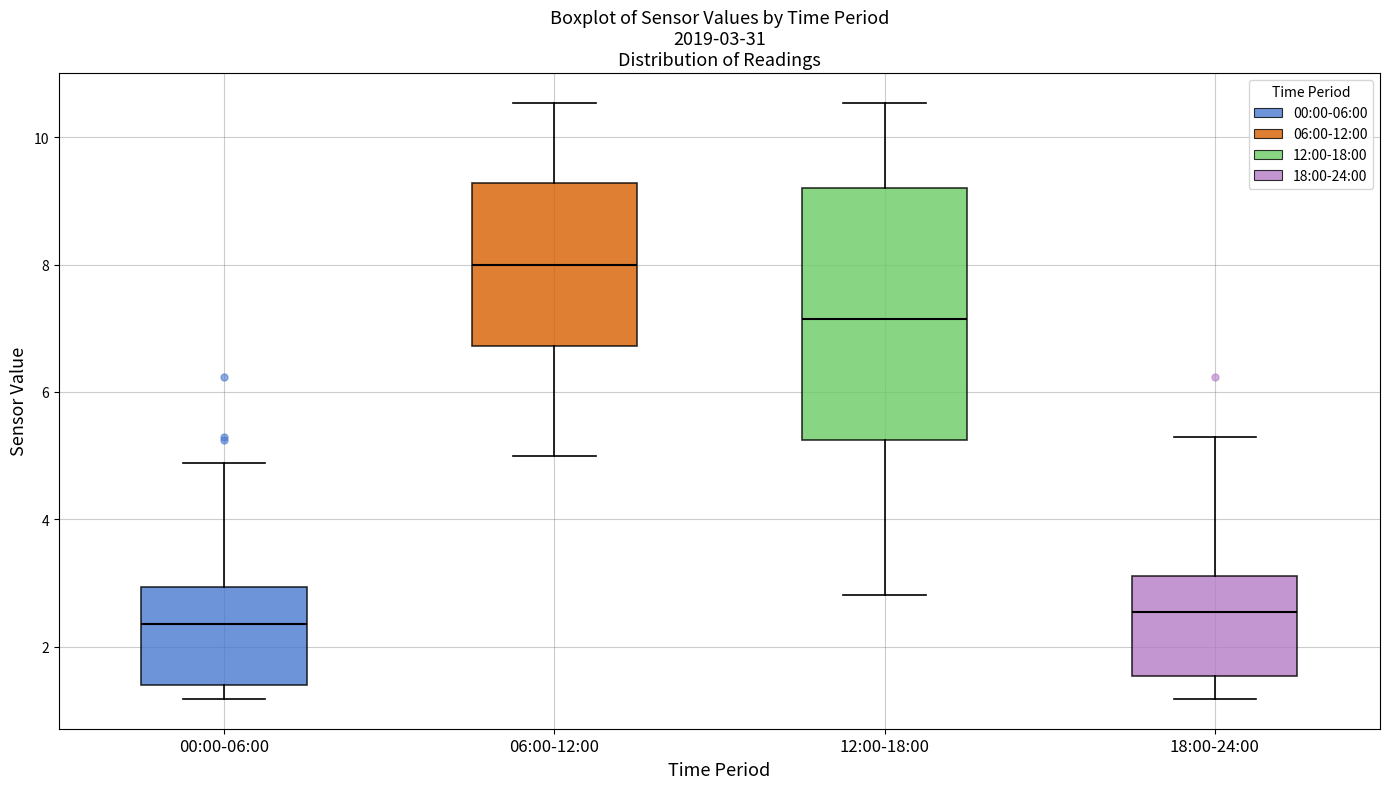

Comparing the boxes themselves (not the whiskers), which one is the tallest?

12:00-18:00